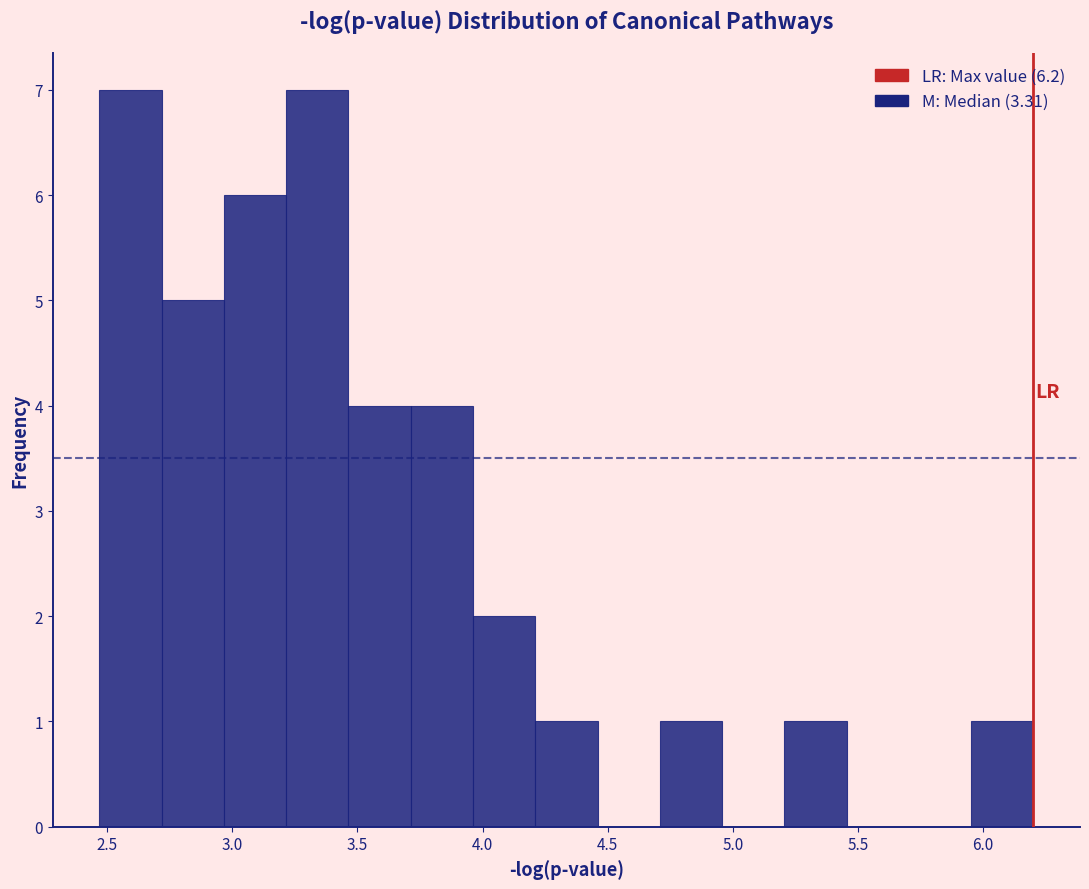

Reading left to right, list every bar in this chart as the range it spans on the x-axis followed by its height. Neither the bar edges nor the heights are printed on the chart, so give them approximately, as read against the axes.

2.45 to 2.70: 7
2.70 to 2.95: 5
2.95 to 3.20: 6
3.20 to 3.45: 7
3.45 to 3.70: 4
3.70 to 3.95: 4
3.95 to 4.20: 2
4.20 to 4.45: 1
4.45 to 4.70: 0
4.70 to 4.95: 1
4.95 to 5.20: 0
5.20 to 5.45: 1
5.45 to 5.70: 0
5.70 to 5.95: 0
5.95 to 6.20: 1